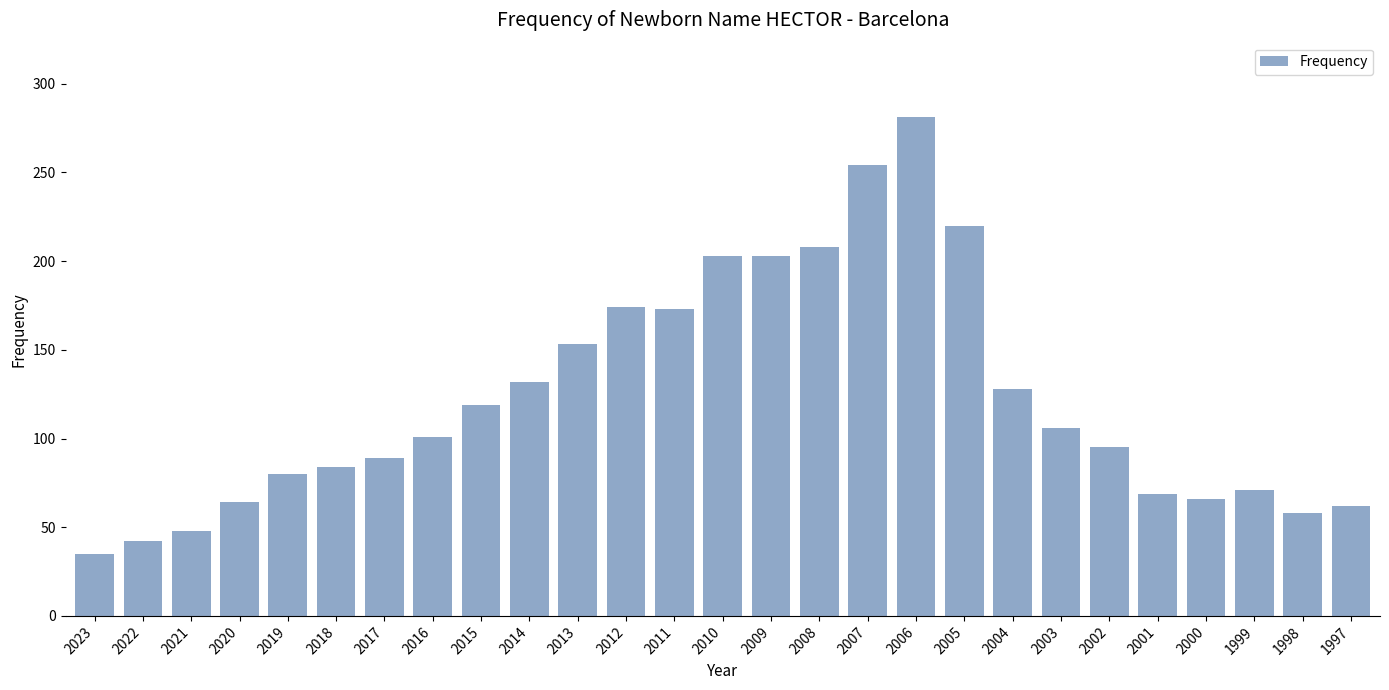

What is the maximum value shown in the chart?

281